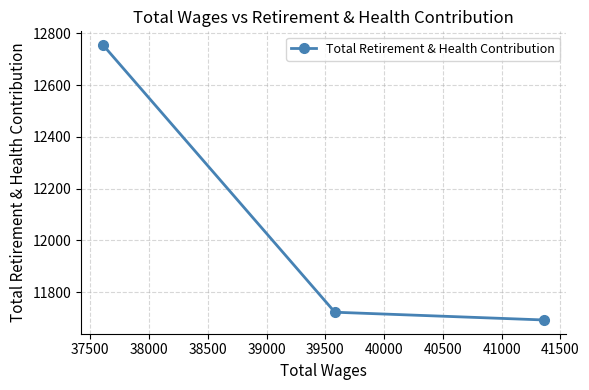

Count the number of data series in this chart.

1